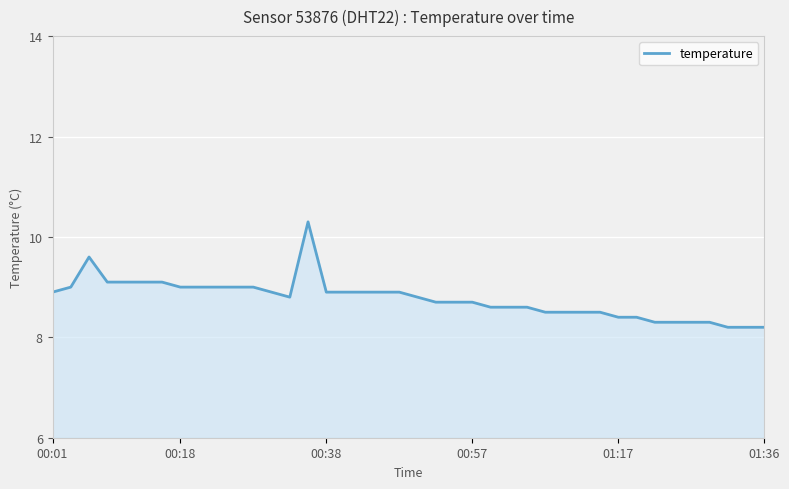

What is the greatest value displayed?

10.3